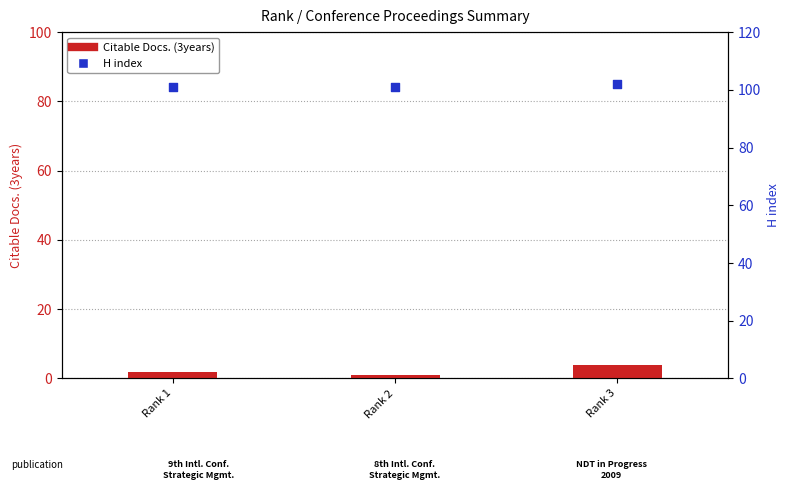

Is the value of Citable Docs. (3years) at Rank 3 greater than the value of H index at Rank 1?

No